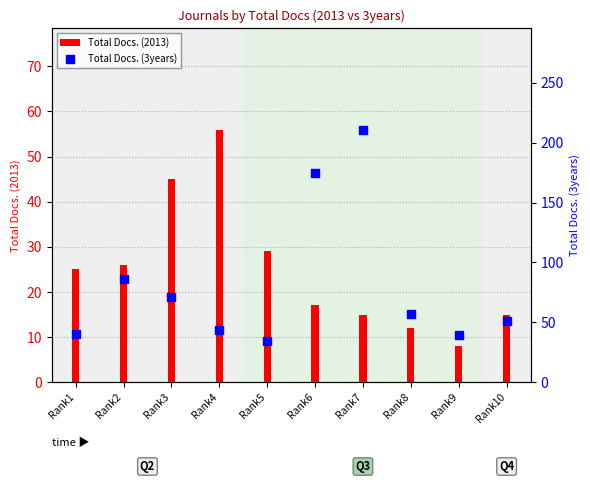

Which series has the widest spread of Y values?

Total Docs. (3years)